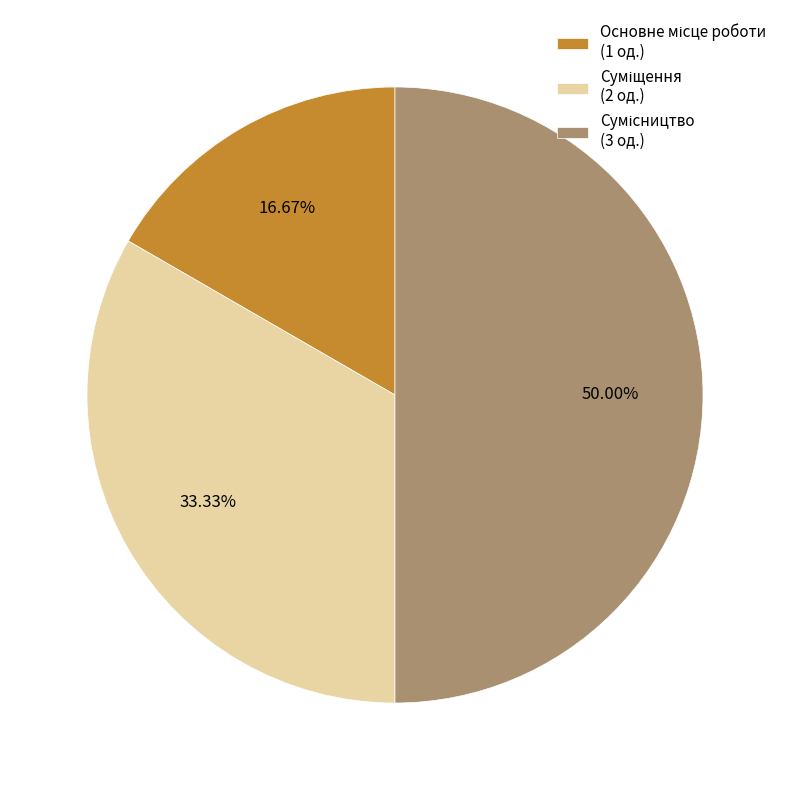

How many segments does this pie chart have?

3